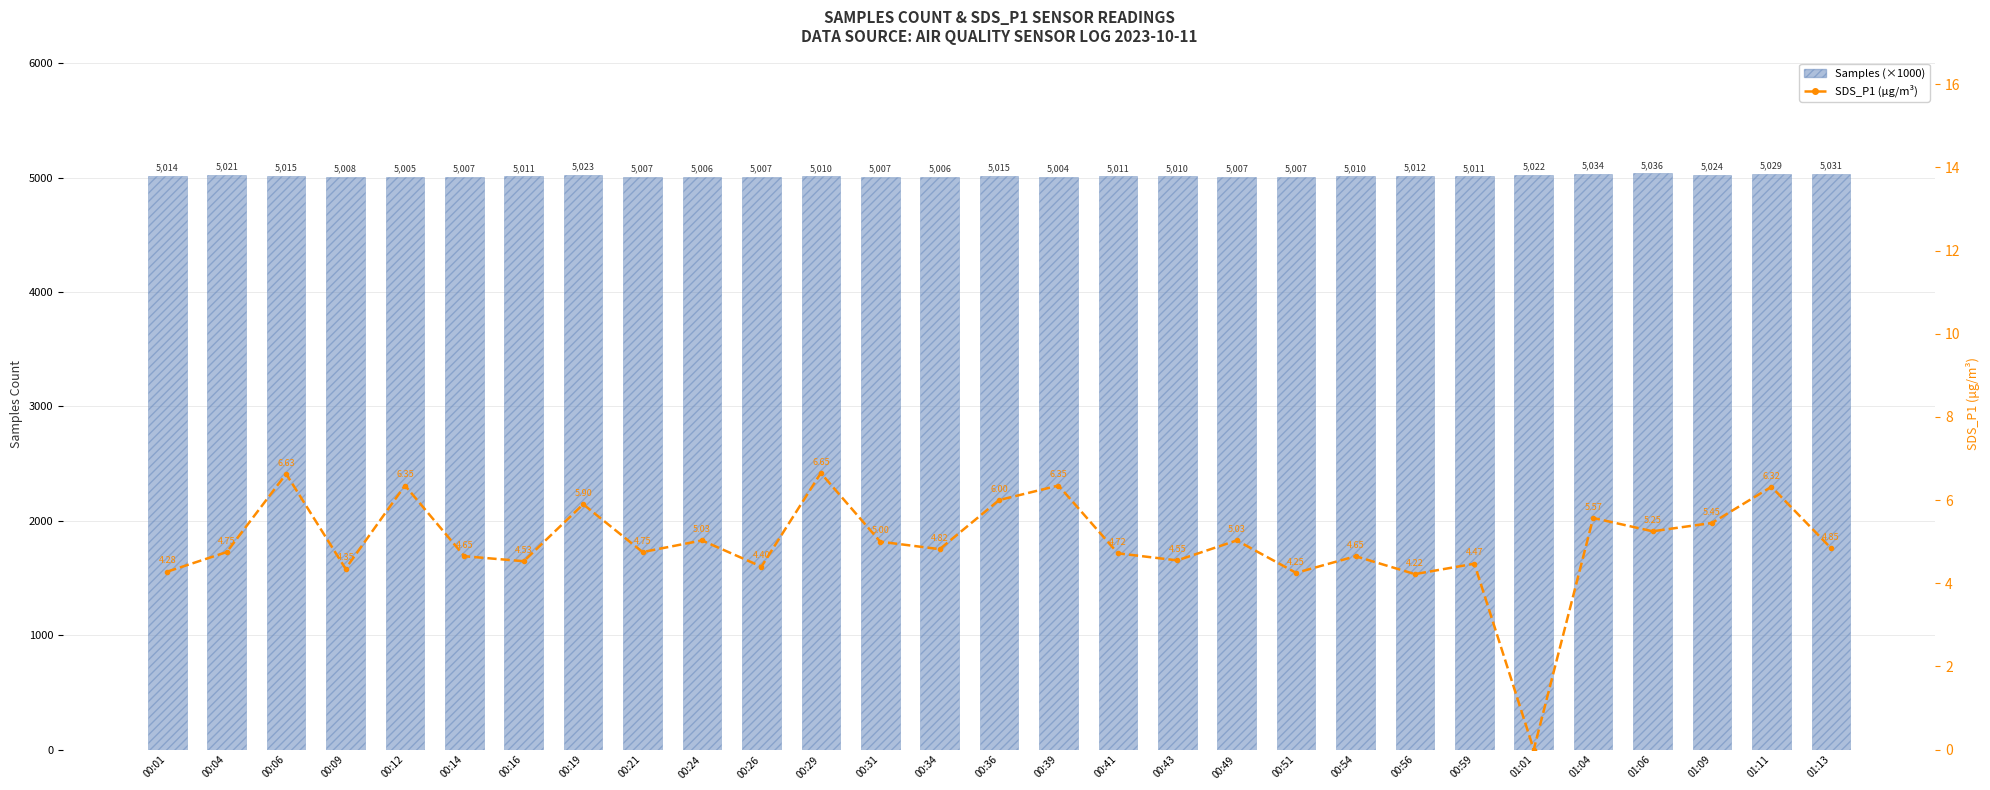

Between 00:43 and 00:14, which is larger?

00:43